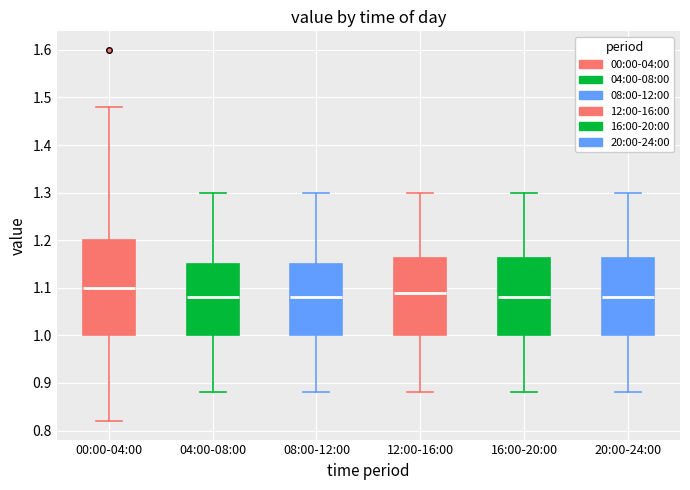

Reading left to right, read every box against the y-axis: the position of its median line, the range the box covers, and the ends of its whiskers. The values are not printed on the chart, so give them approximately, as read against the axis.

00:00-04:00: median 1.10, box 1.00 to 1.20, whiskers 0.82 to 1.48
04:00-08:00: median 1.08, box 1.00 to 1.15, whiskers 0.88 to 1.30
08:00-12:00: median 1.08, box 1.00 to 1.15, whiskers 0.88 to 1.30
12:00-16:00: median 1.09, box 1.00 to 1.16, whiskers 0.88 to 1.30
16:00-20:00: median 1.08, box 1.00 to 1.16, whiskers 0.88 to 1.30
20:00-24:00: median 1.08, box 1.00 to 1.16, whiskers 0.88 to 1.30